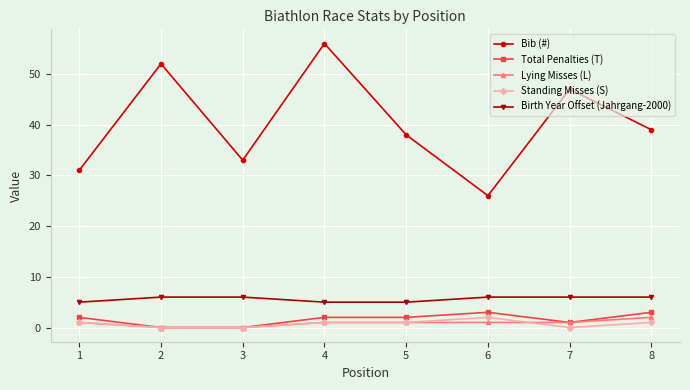

What is the value of the Total Penalties (T) point at the 6th from the left?

3